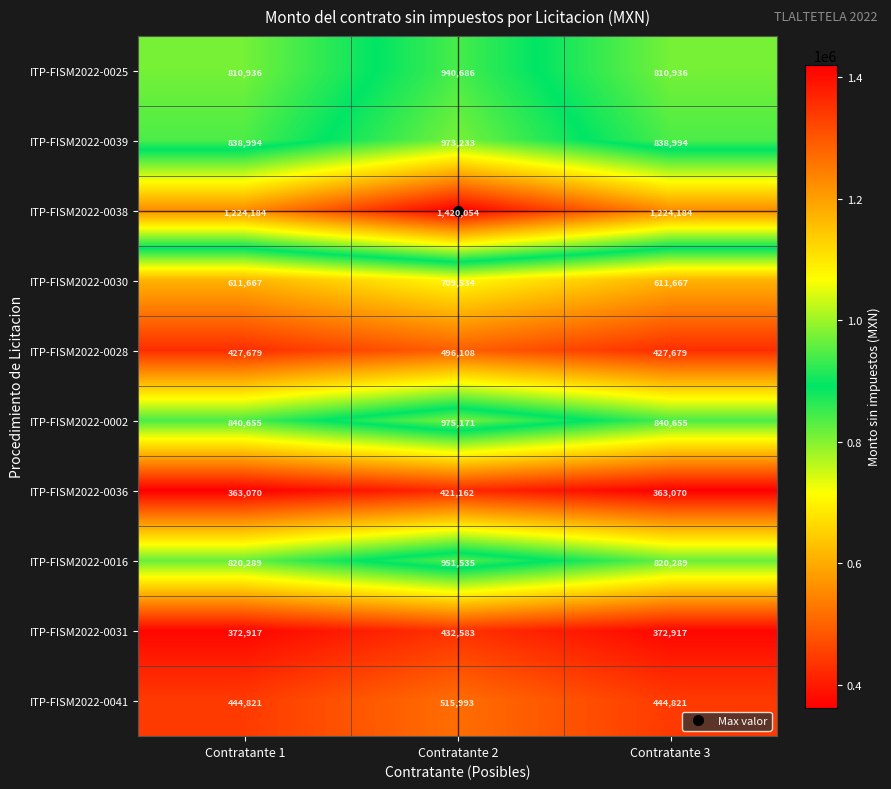

Which series has the widest spread of values?

ITP-FISM2022-0038